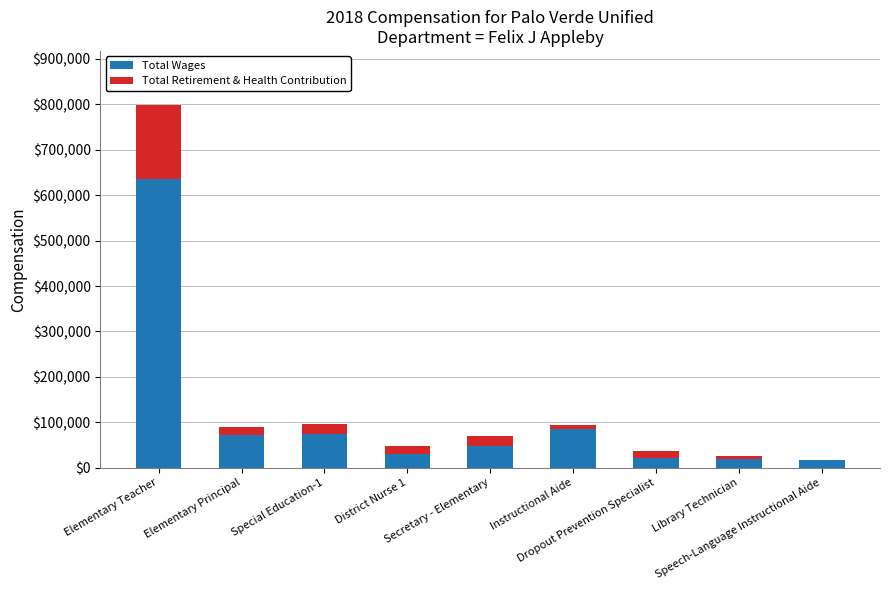

What is the maximum value for Total Wages?

635319